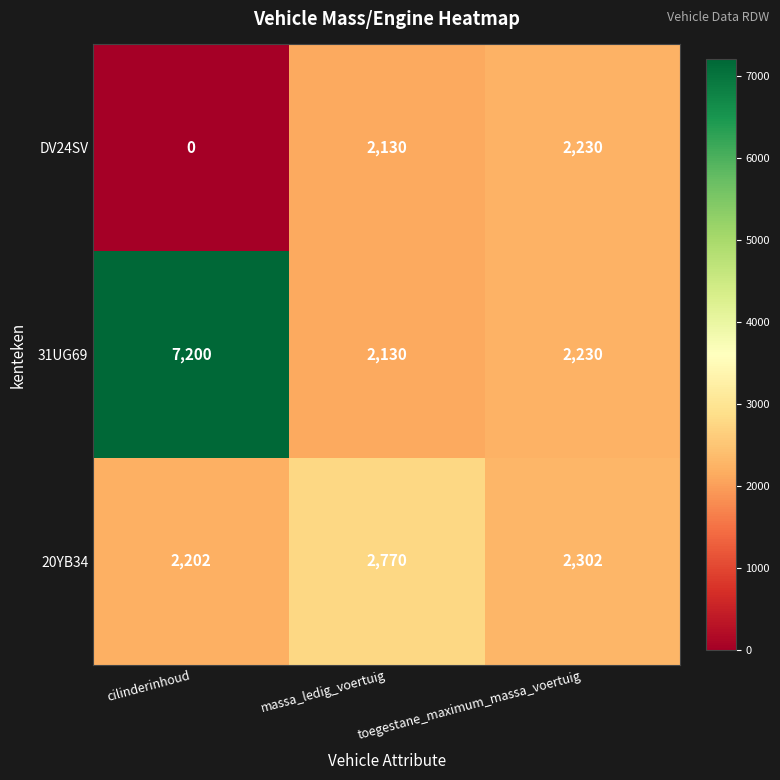

What is the difference between the highest and lowest values at cilinderinhoud?

7200